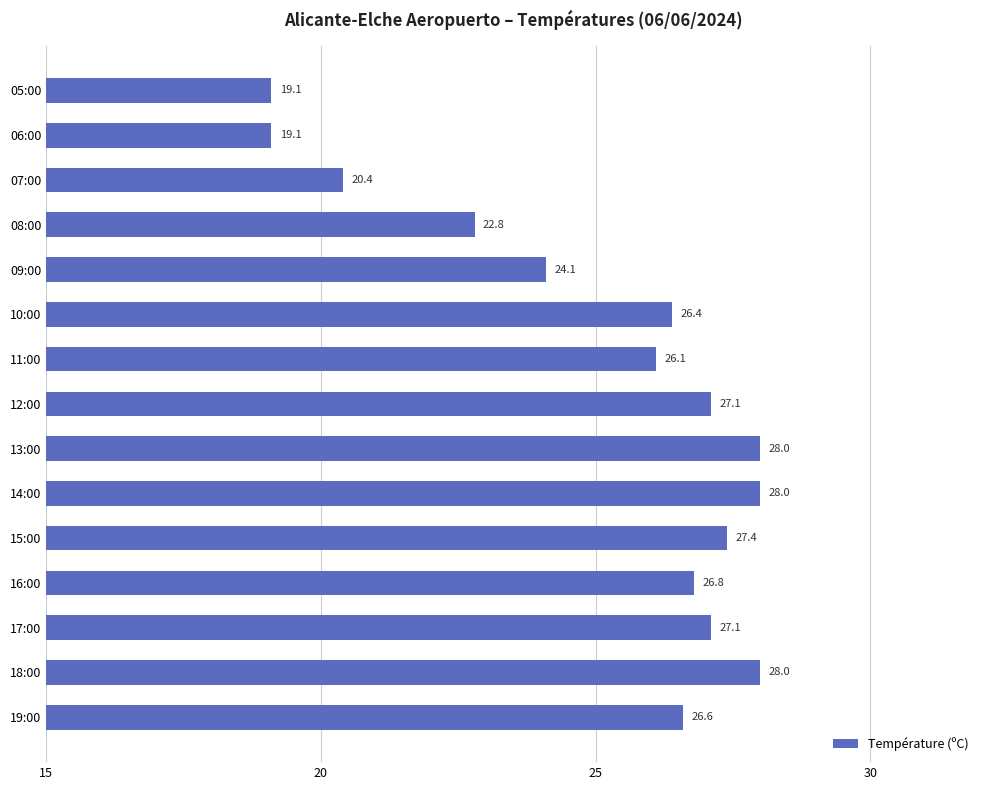

Count the number of categories in the chart.

15